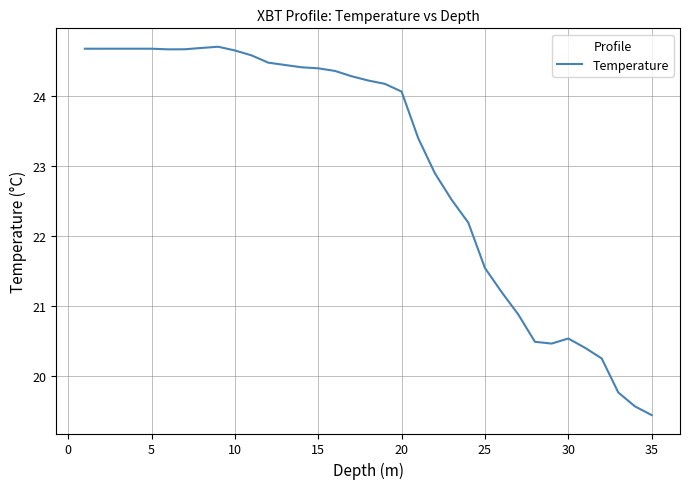

What is the difference between the second highest and minimum values?

5.2